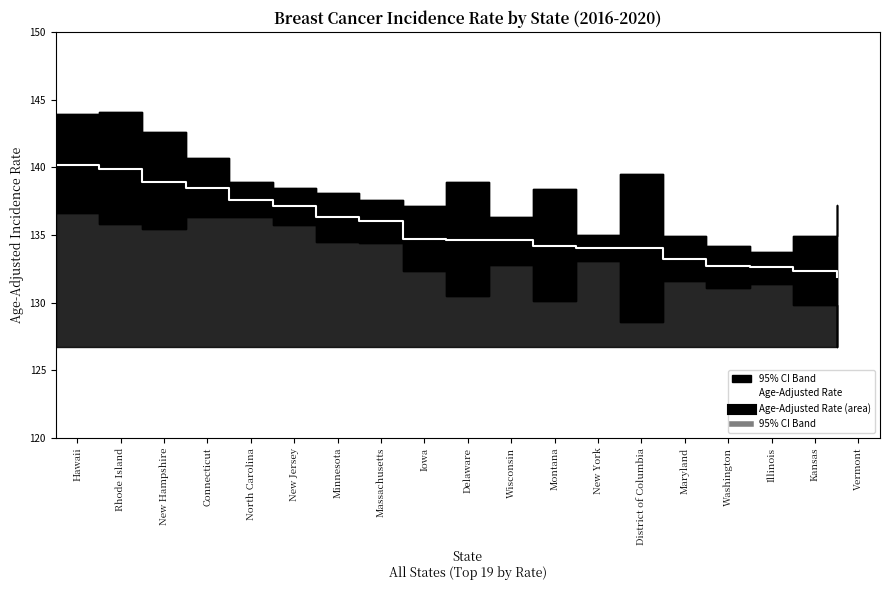

The value at Minnesota is 136.3. True or false?

True